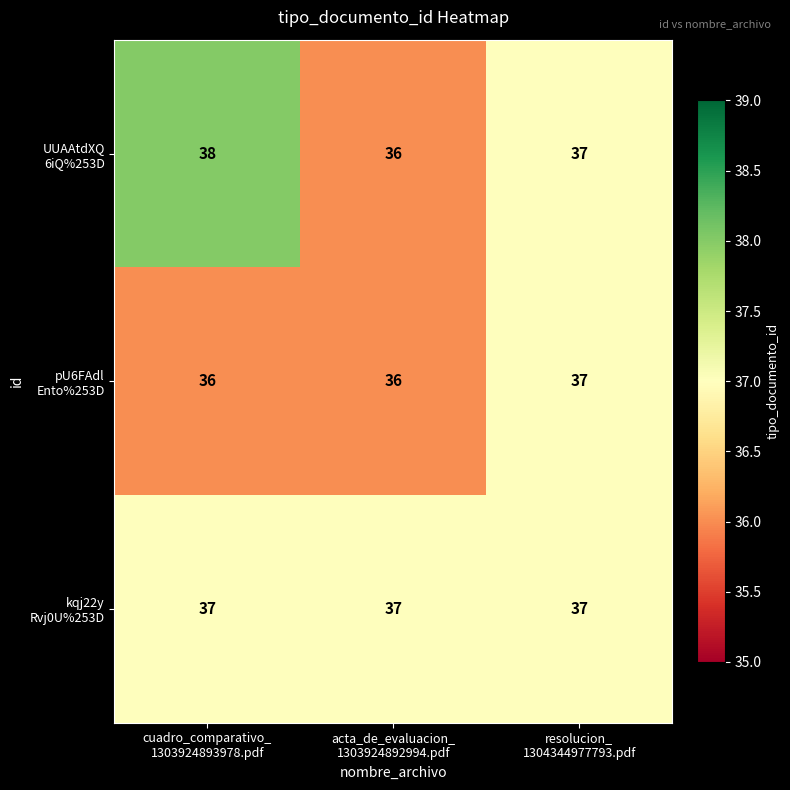

What is the smallest value displayed?

36